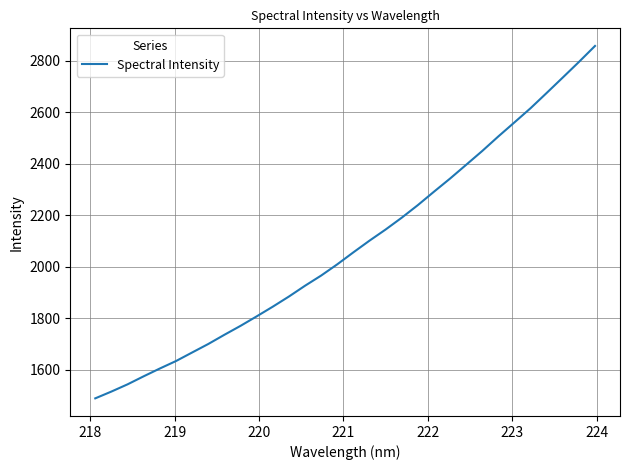

Does the chart have visible grid lines?

Yes